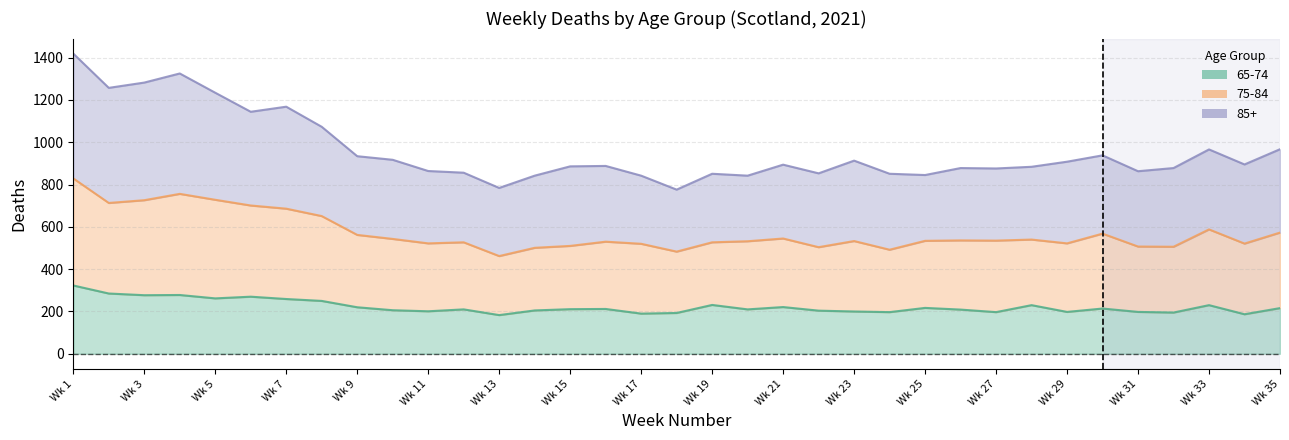

True or false: 75-84 and 85+ intersect in this chart.

False